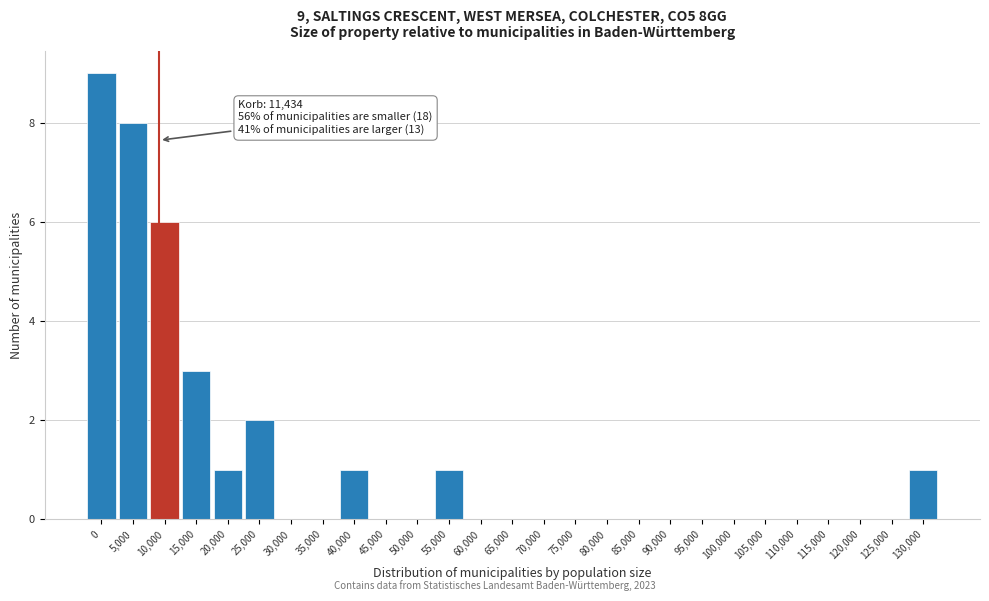

Reading left to right, extract all data points from this chart.

0=9	5,000=8	10,000=6	15,000=3	20,000=1	25,000=2	30,000=0	35,000=0	40,000=1	45,000=0	50,000=0	55,000=1	60,000=0	65,000=0	70,000=0	75,000=0	80,000=0	85,000=0	90,000=0	95,000=0	100,000=0	105,000=0	110,000=0	115,000=0	120,000=0	125,000=0	130,000=1